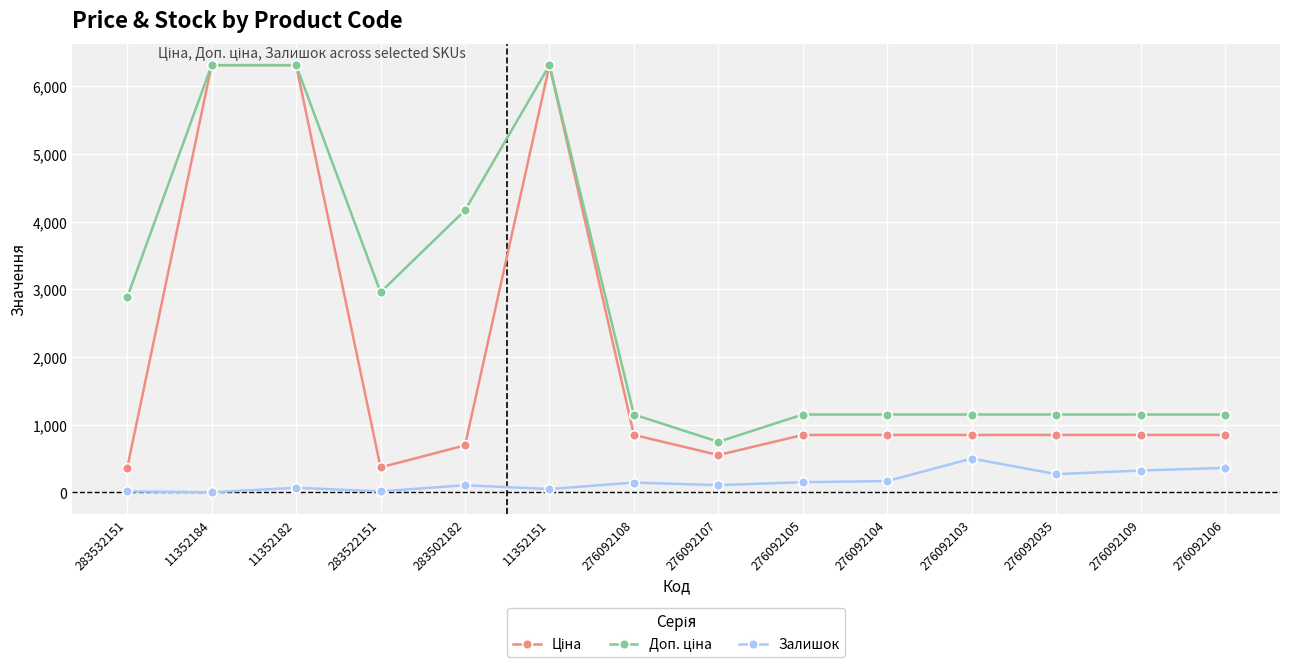

The value of Залишок at 276092105 is 151.0. True or false?

True